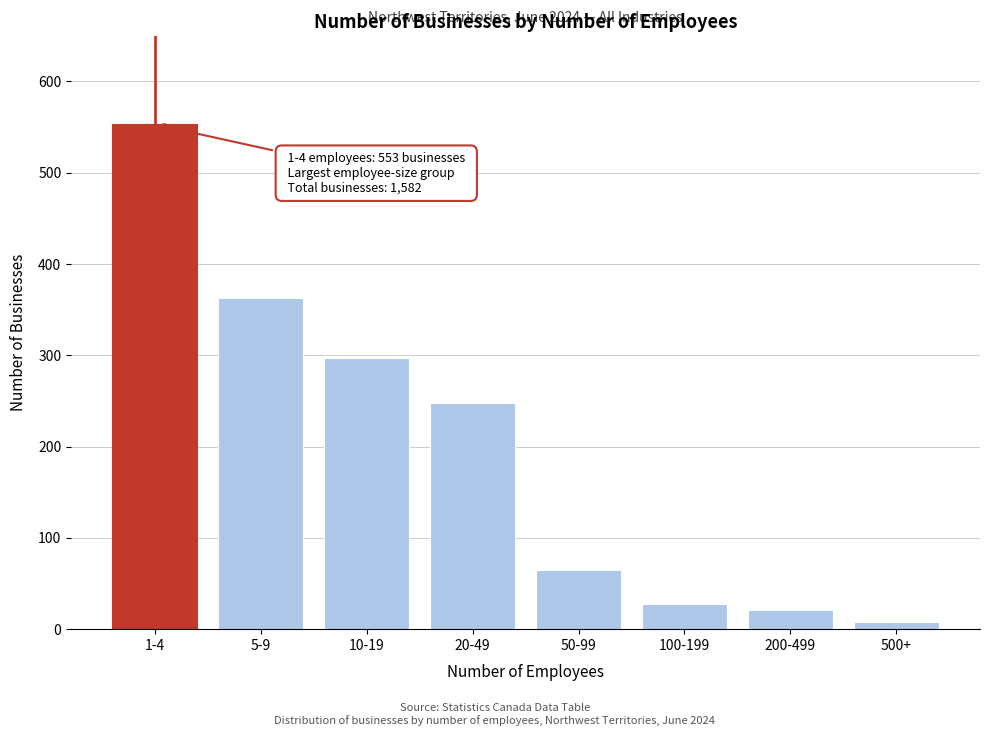

Reading right to left, extract all data points from this chart.

8	21	27	65	248	297	363	553